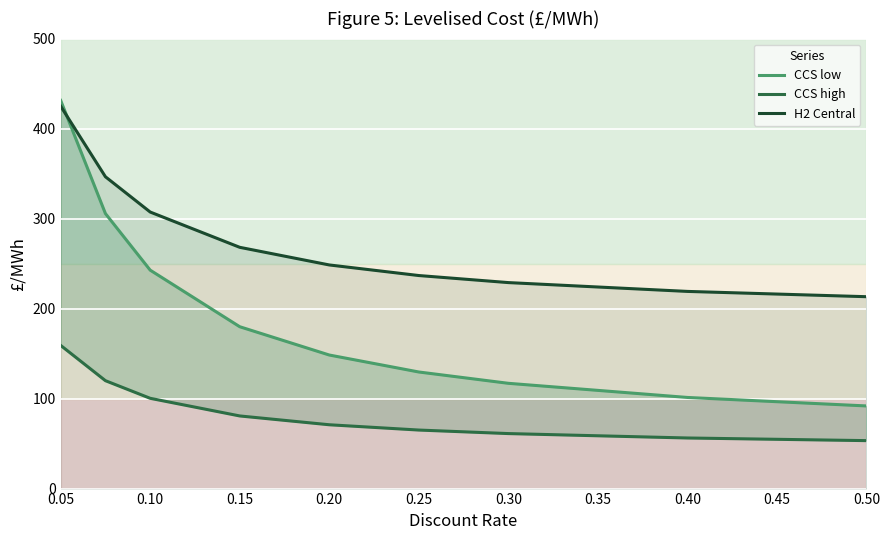

What is the minimum value for H2 Central?

213.2